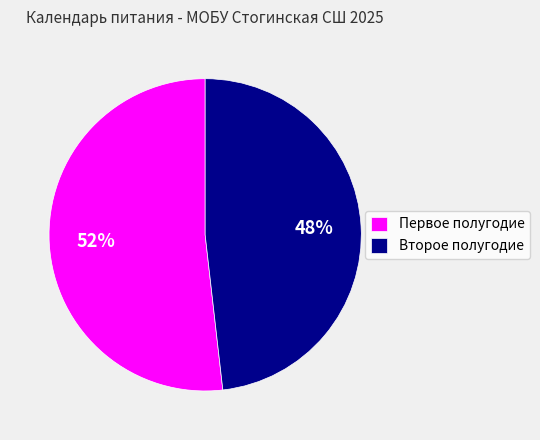

To the nearest percent, what percentage of the pie is Первое полугодие?

52%